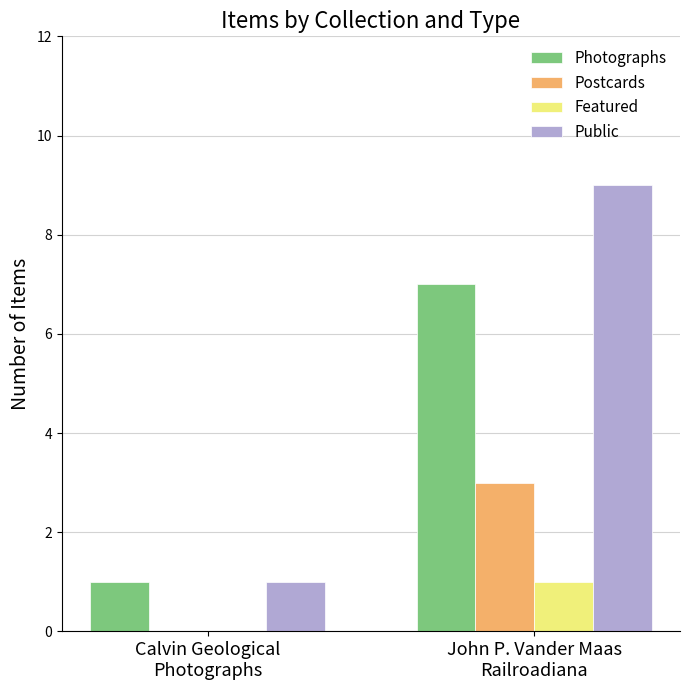

Which series has the largest total across all categories?

Public